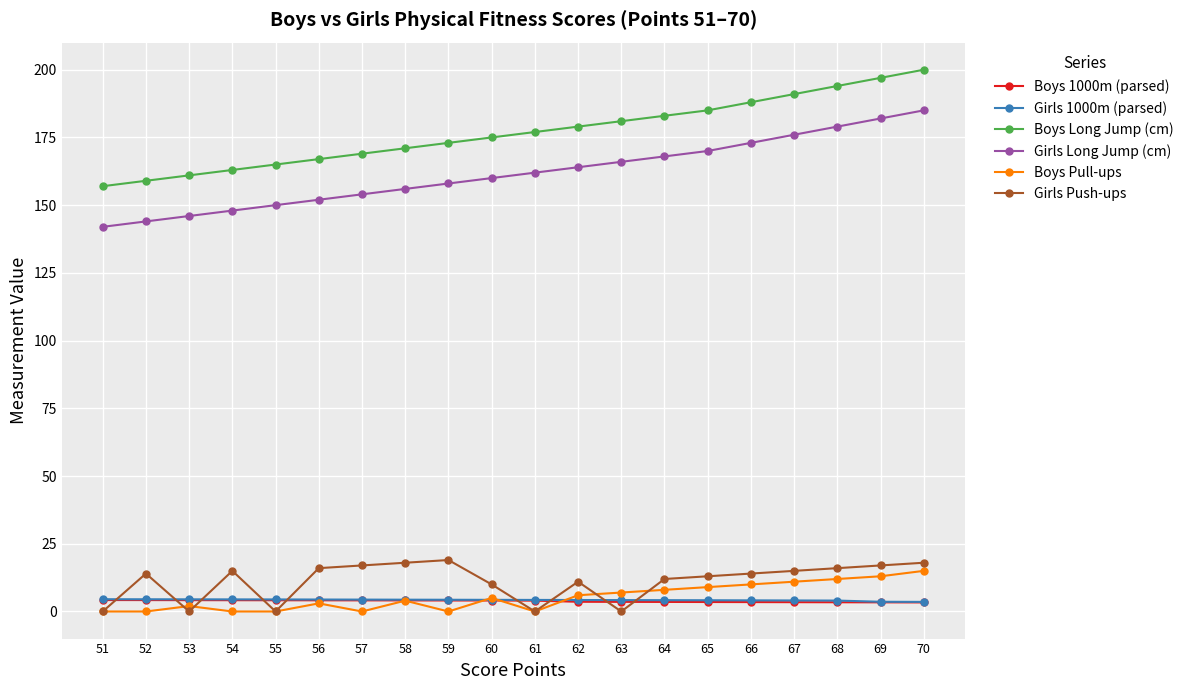

What is the lowest value of the Girls 1000m (parsed) series?

3.5